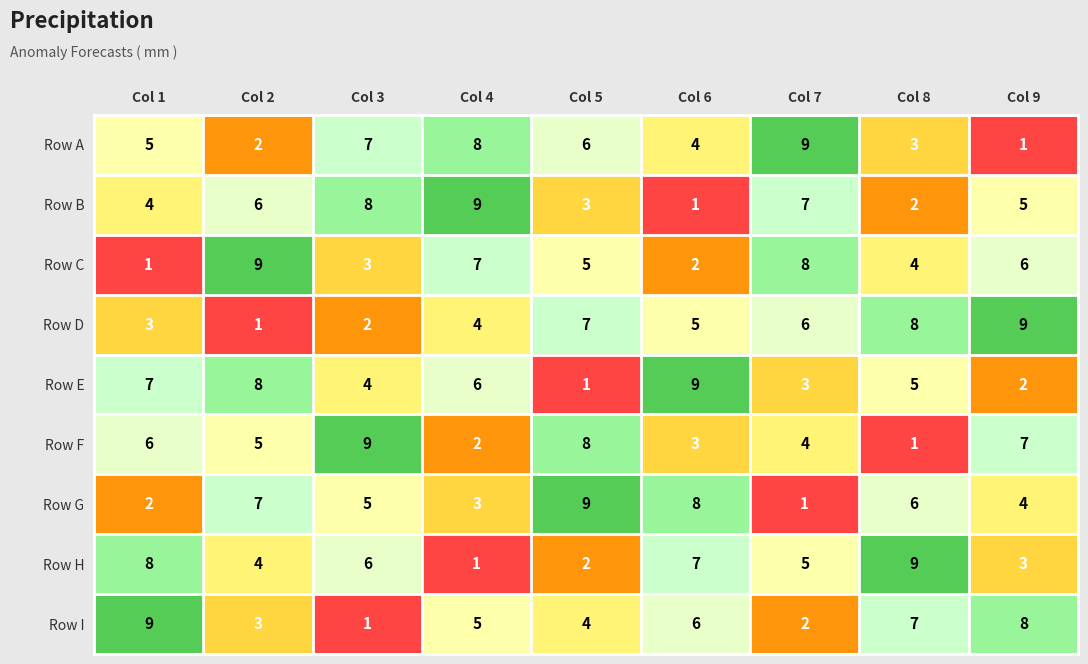

At which label is Row I closest to 5?

Col 4